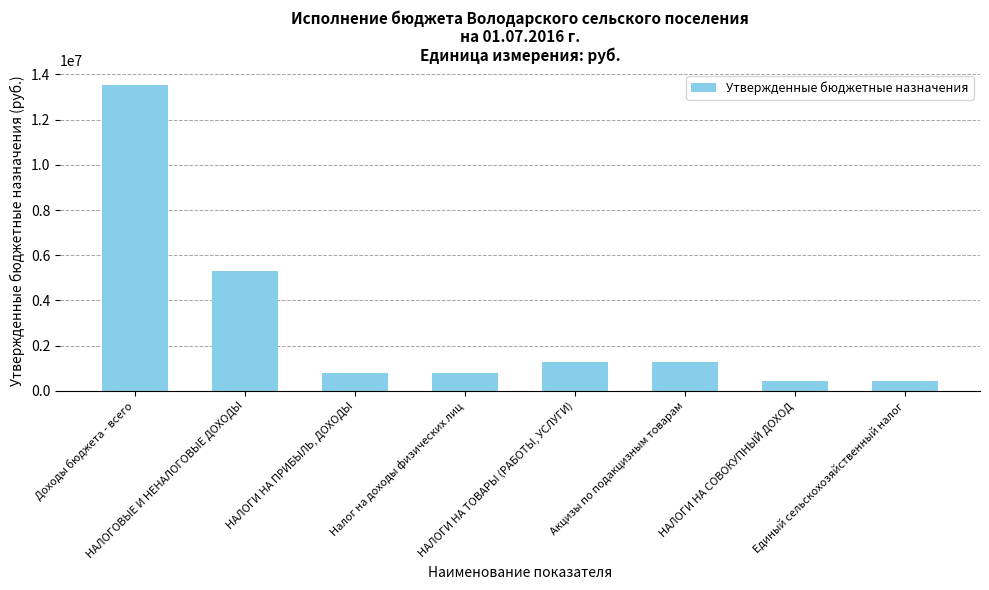

What is the value of the 7th bar from the left?

446500.0